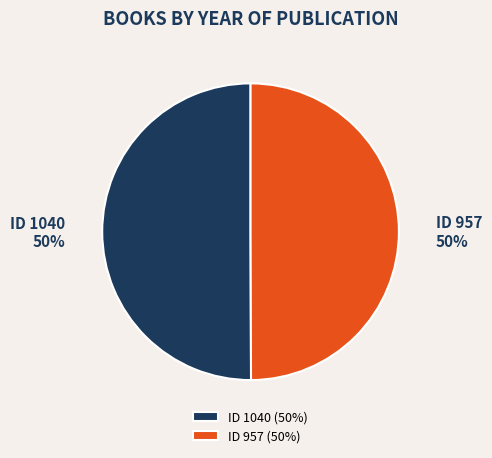

To the nearest percent, what is the average slice percentage?

50%